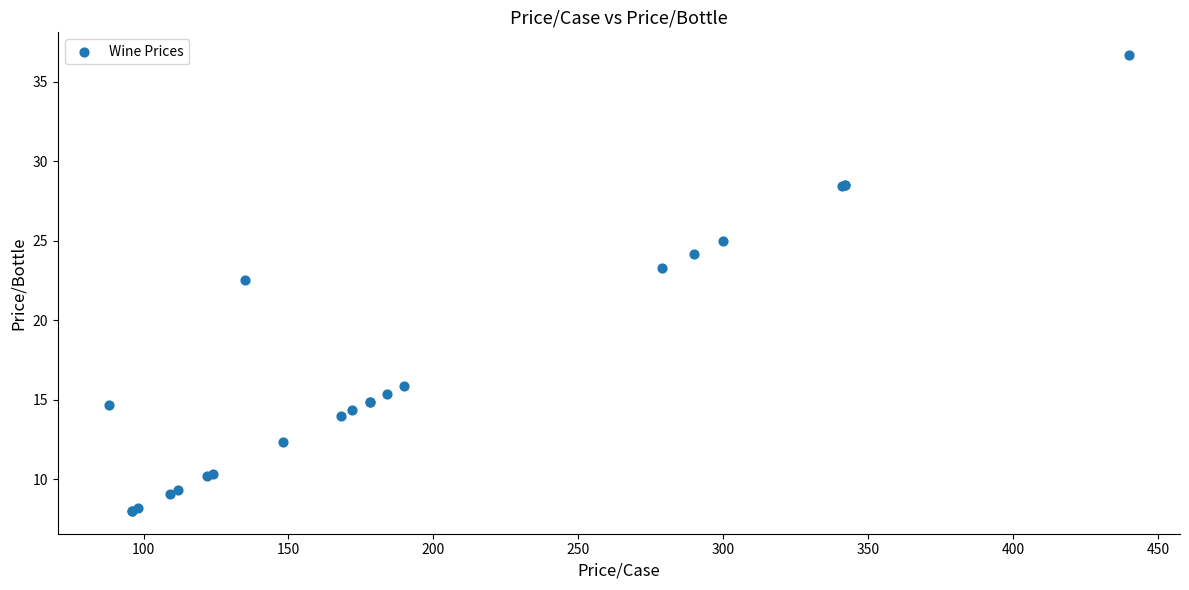

What Y value in the scatter plot is closest to 22?

22.5